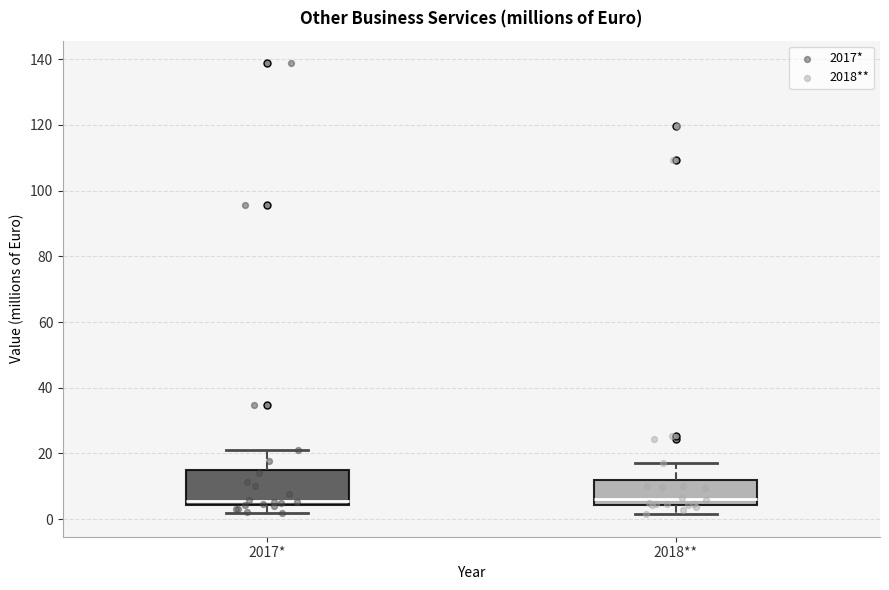

Reading left to right, read every box against the y-axis: the position of its median line, the range the box covers, and the ends of its whiskers. The values are not printed on the chart, so give them approximately, as read against the axis.

2017*: median 6, box 4 to 16, whiskers 2 to 20
2018**: median 6, box 4 to 12, whiskers 2 to 18